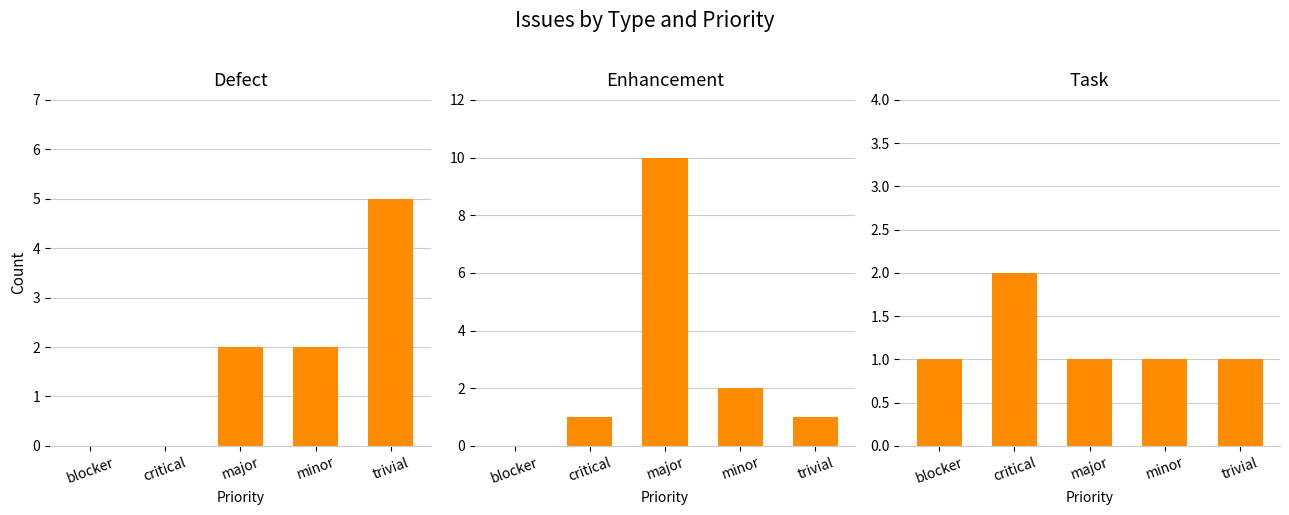

List the labels in order of task value, largest first.

critical, blocker, major, minor, trivial